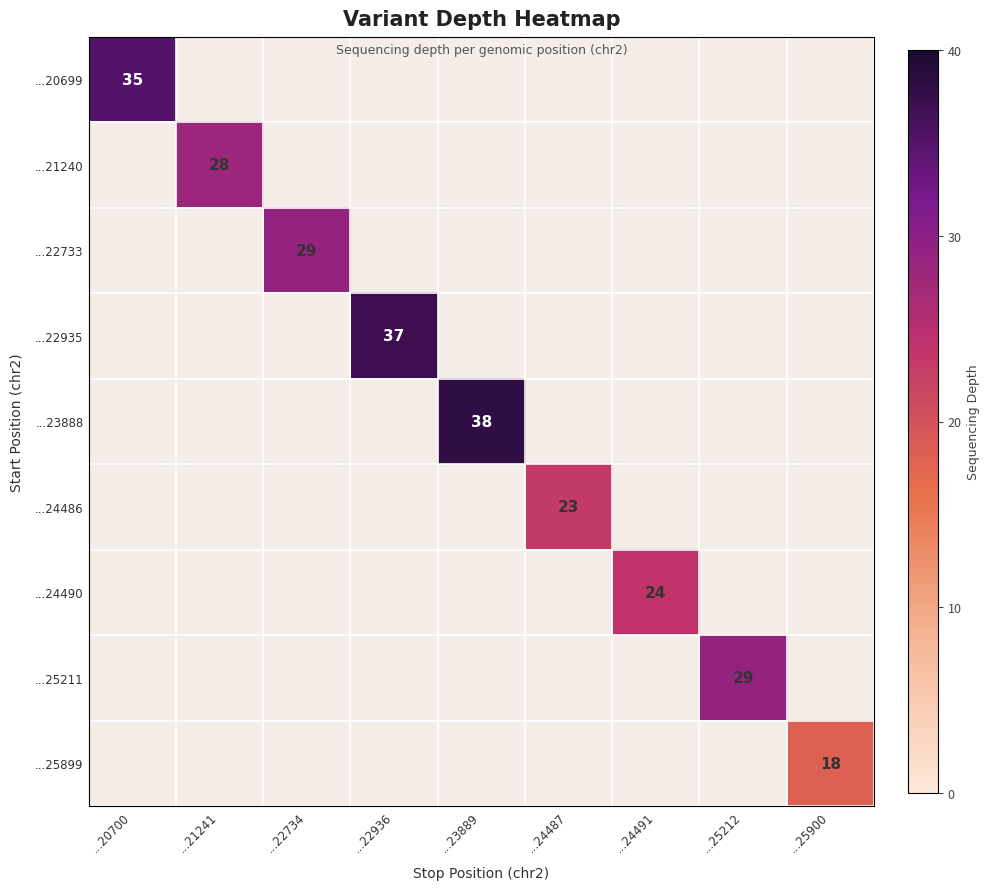

Is it true that ...22935 equals 37 at ...22936?

True